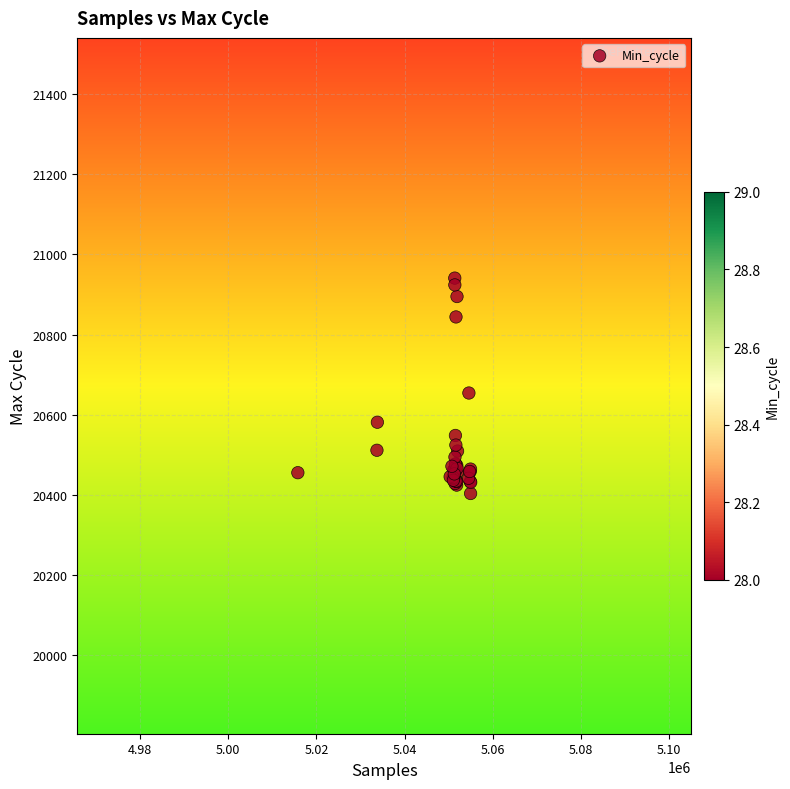

What Y value in the scatter plot is closest to 20672?

20654